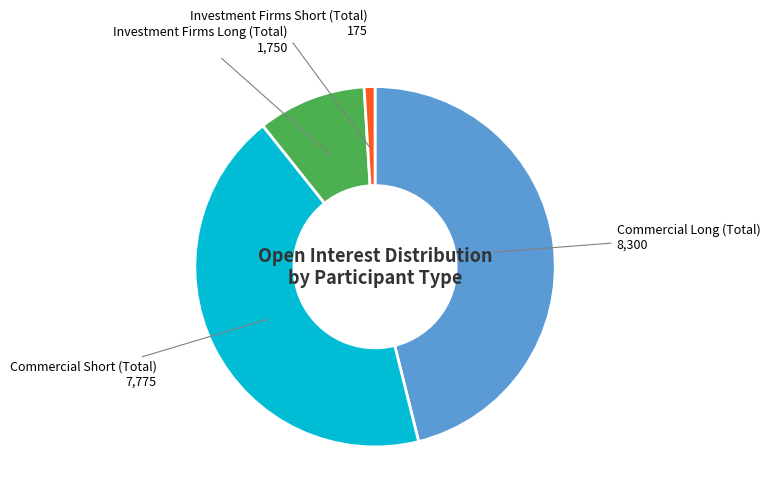

Does any single category account for the majority?

No